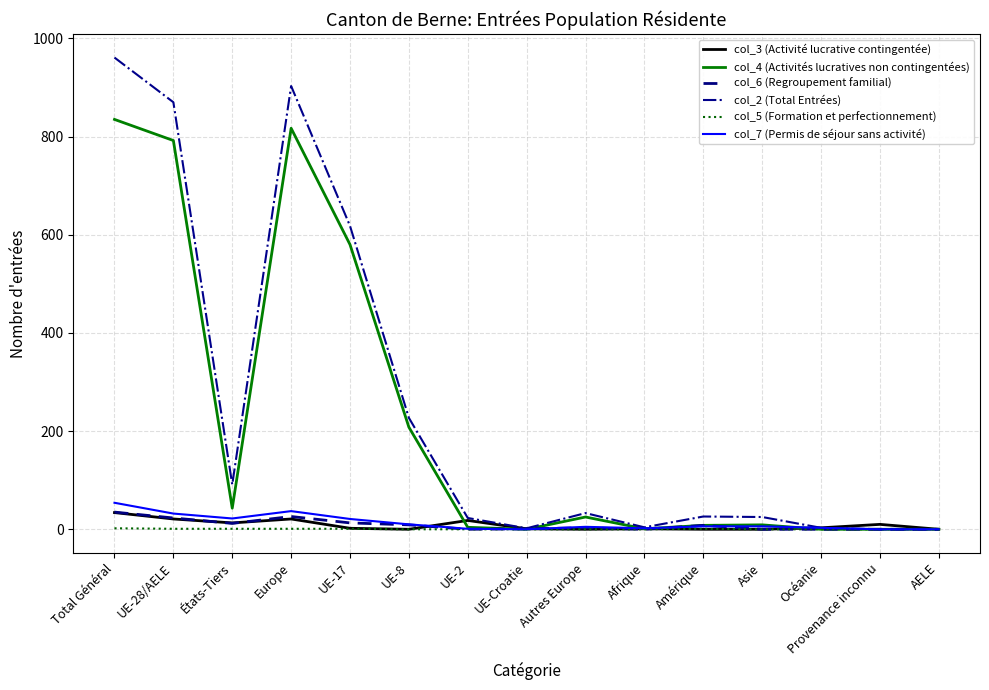

How many series are shown in this chart?

6